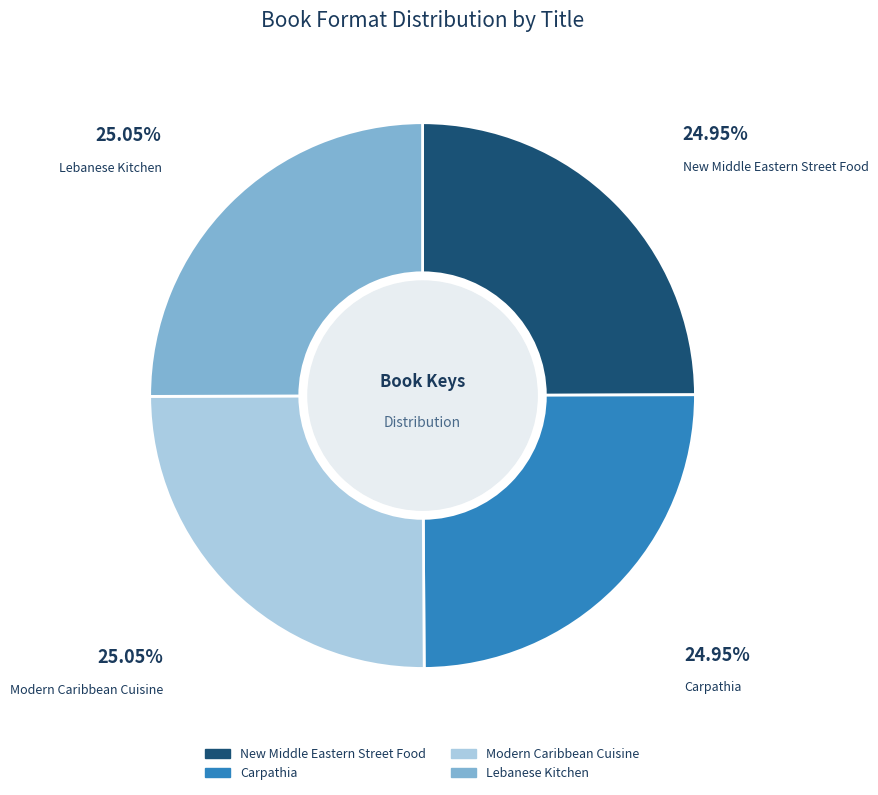

What is the ratio of the value at Modern Caribbean Cuisine to the value at New Middle Eastern Street Food?

1.0